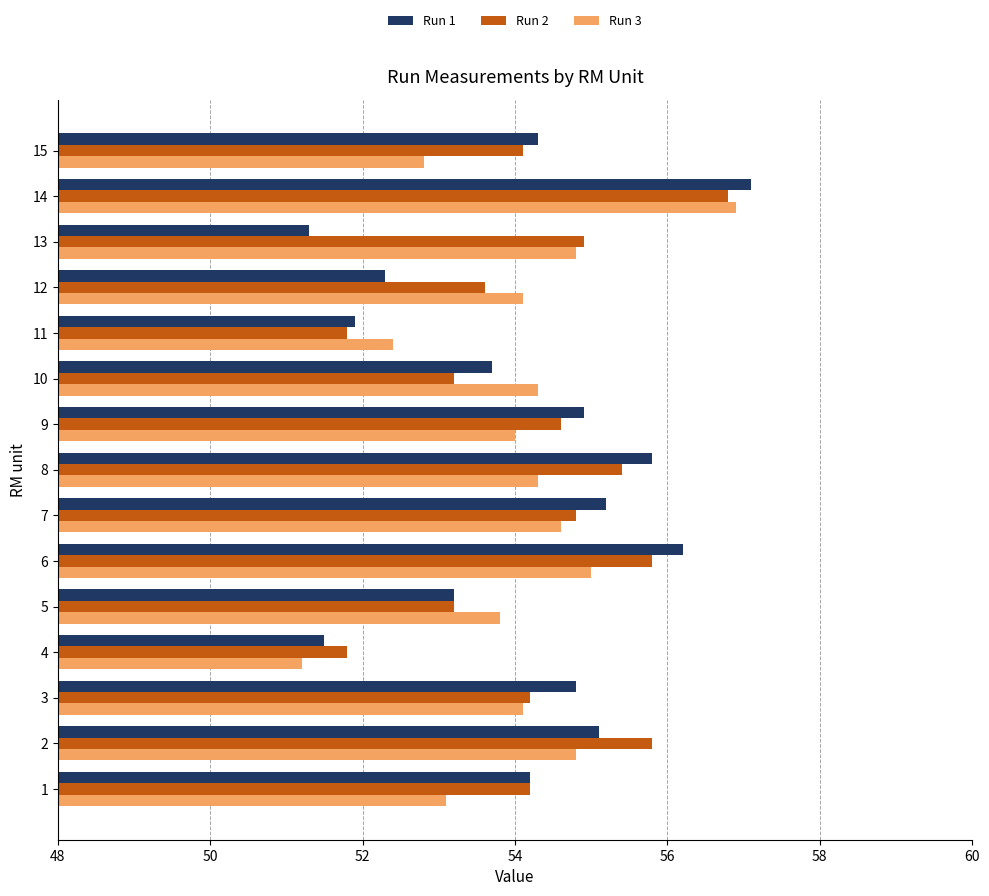

What is the approximate value of Run 3 at 8?

54.3